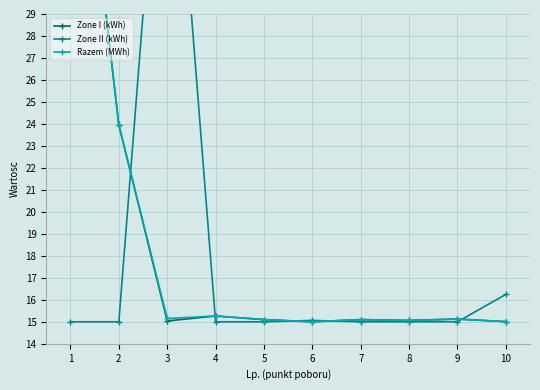

How many interior local peaks does the Zone II (kWh) series have?

2